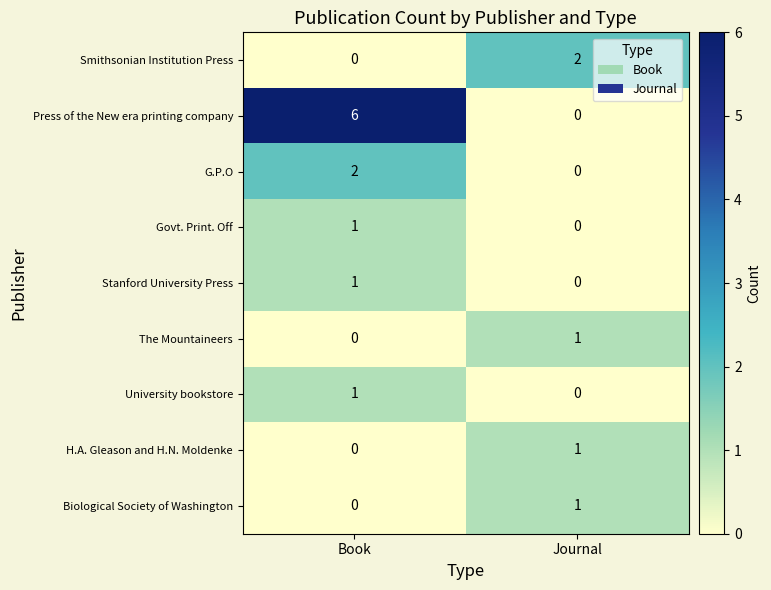

Which series has the largest total across all categories?

Press of the New era printing company